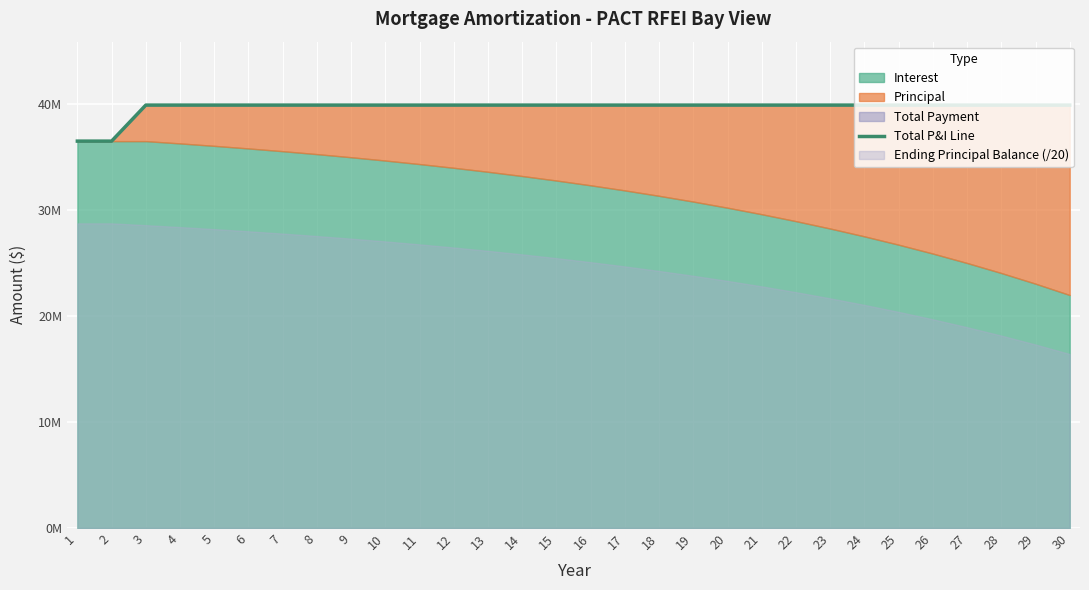

Rank the categories by value from lowest to highest.

1, 2, 3, 4, 5, 6, 7, 8, 9, 10, 11, 12, 13, 14, 15, 16, 17, 18, 19, 20, 21, 22, 23, 24, 25, 26, 27, 28, 29, 30